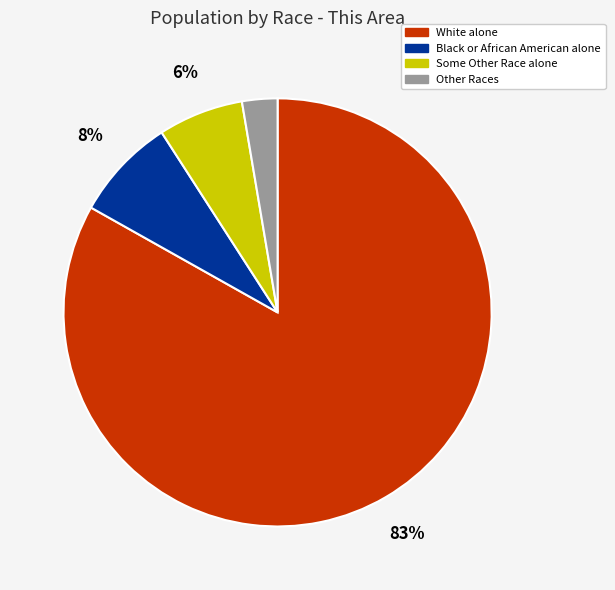

Does Black or African American alone represent more than half of the total?

No